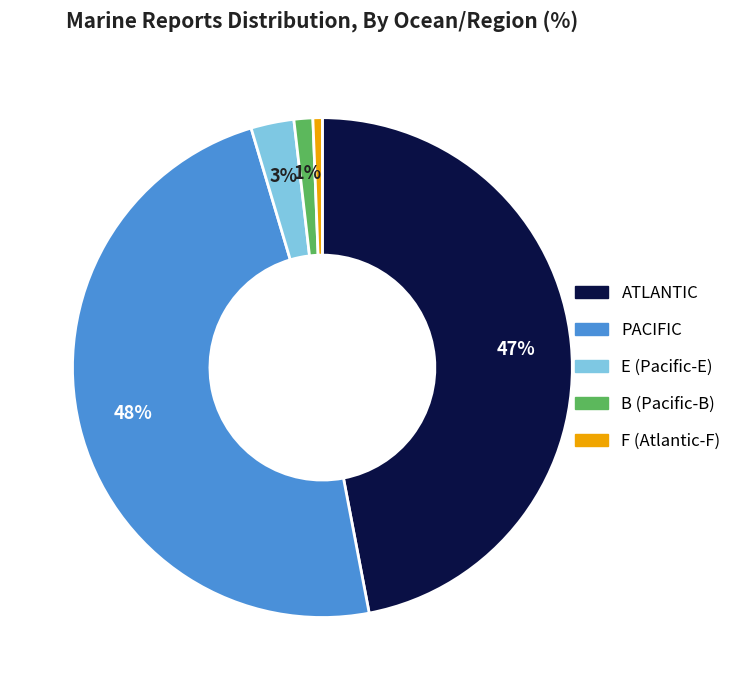

The F slice represents 15% of the pie. True or false?

False